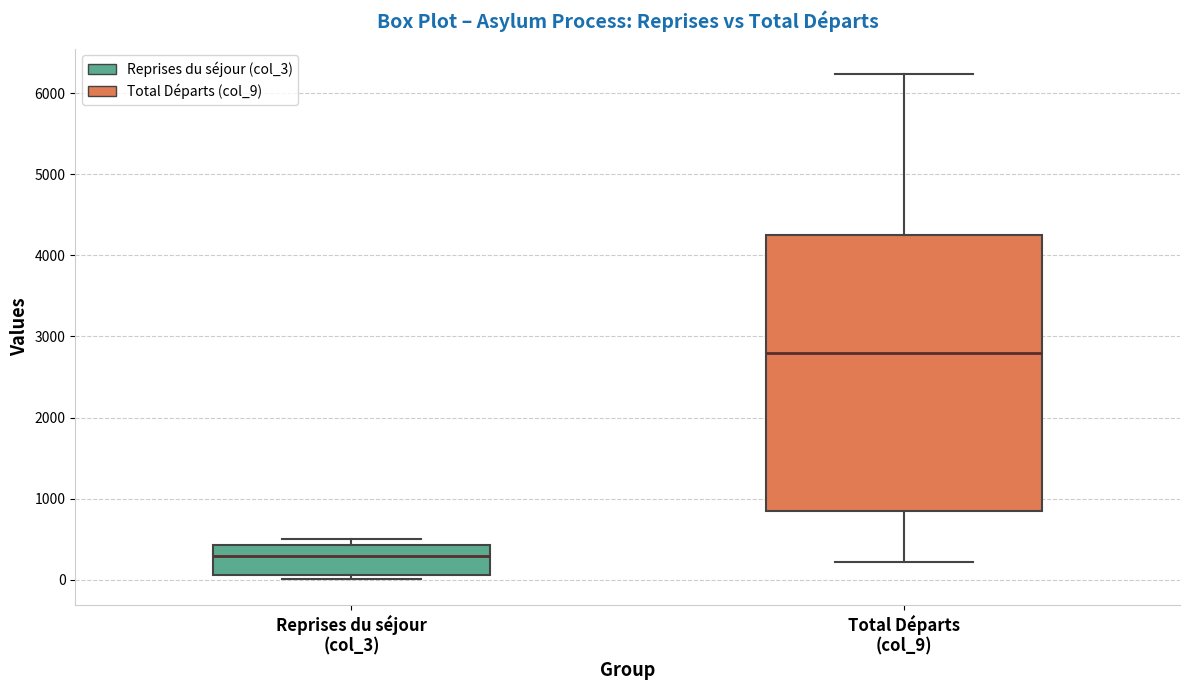

Reading left to right, transcribe this box plot: for each box, give where its median line is, the range the box spans, and where its two whiskers end, as read against the y-axis. The values are not printed on the chart, so give them approximately, as read against the axis.

Reprises du séjour (col_3): median 300, box 100 to 400, whiskers 0 to 500
Total Départs (col_9): median 2800, box 800 to 4300, whiskers 200 to 6200